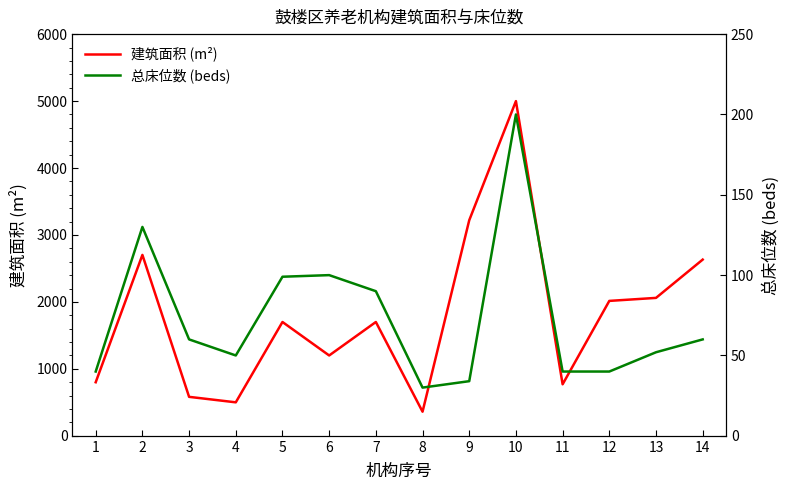

The value of 总床位数 (beds) at 9 is 34.0. True or false?

True